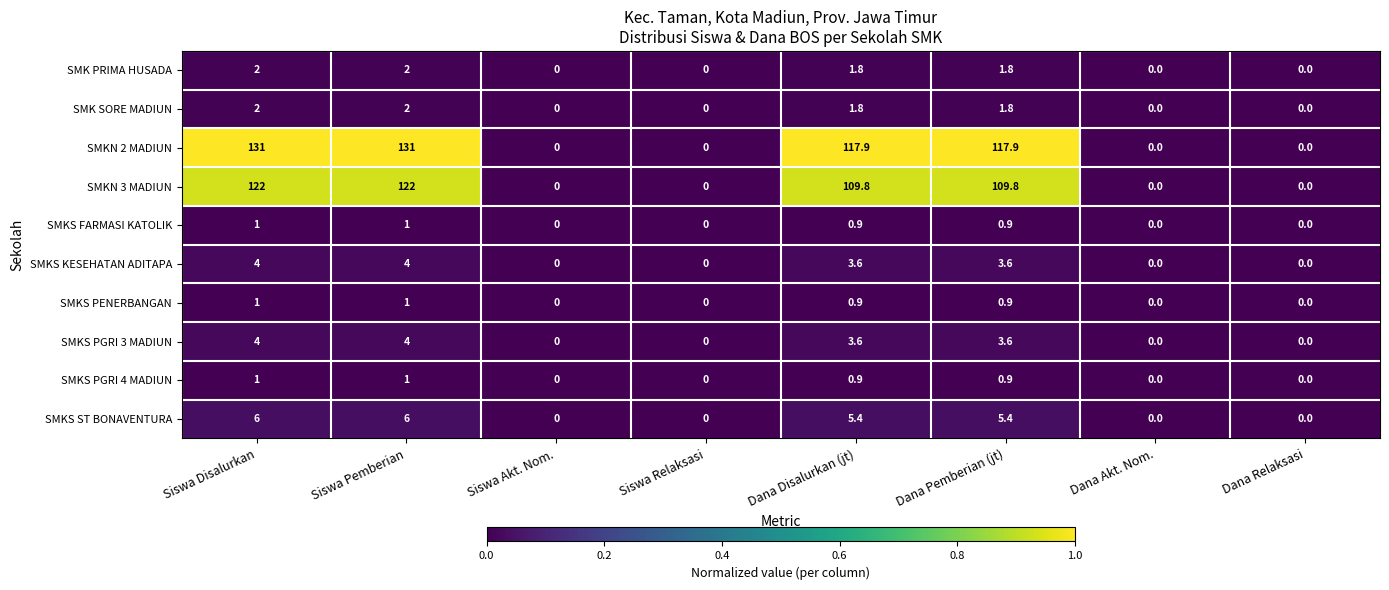

Which series changed the most between Siswa Pemberian and Dana Relaksasi?

SMKN 2 MADIUN